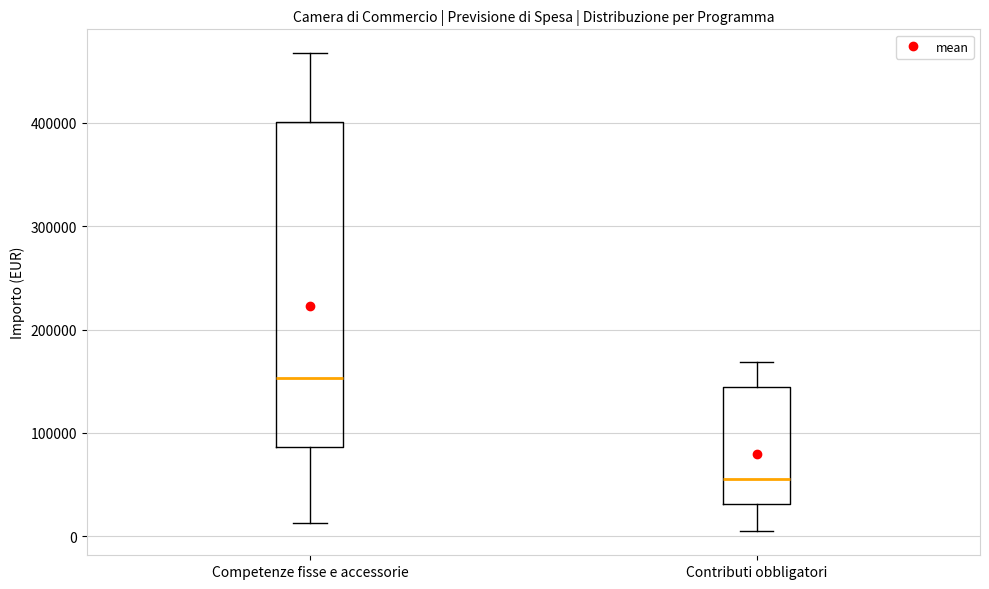

Reading left to right, transcribe this box plot: for each box, give where its median line is, the range the box spans, and where its two whiskers end, as read against the y-axis. The values are not printed on the chart, so give them approximately, as read against the axis.

Competenze fisse e accessorie: median 150000, box 90000 to 400000, whiskers 10000 to 470000
Contributi obbligatori: median 60000, box 30000 to 140000, whiskers 0 to 170000